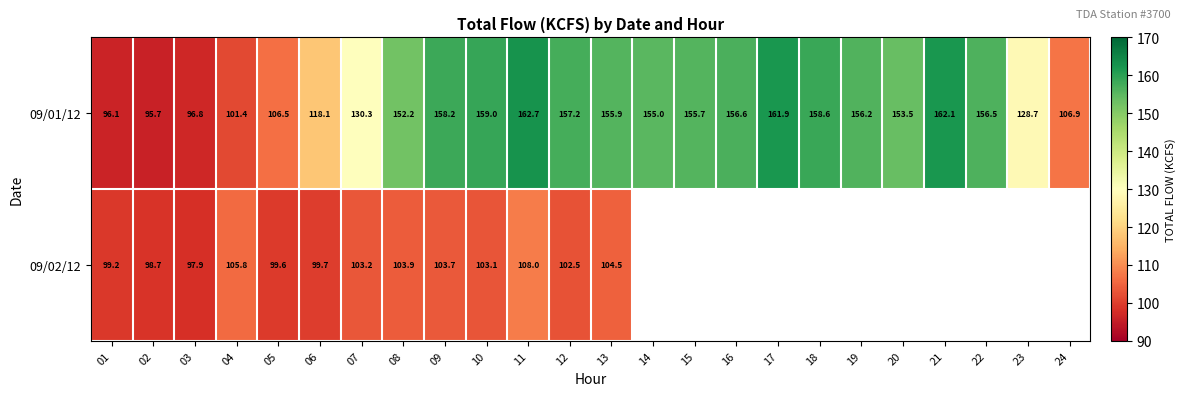

How many series are shown in this chart?

2